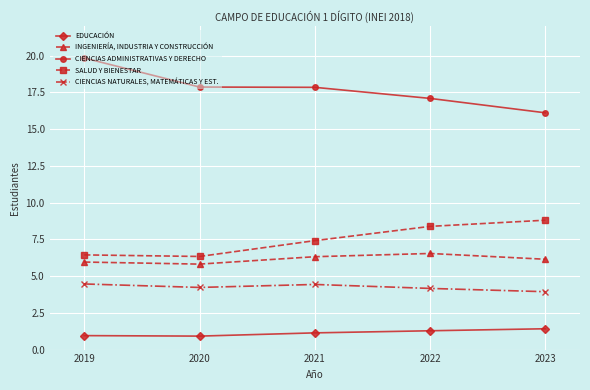

How many categories are shown in the chart?

5